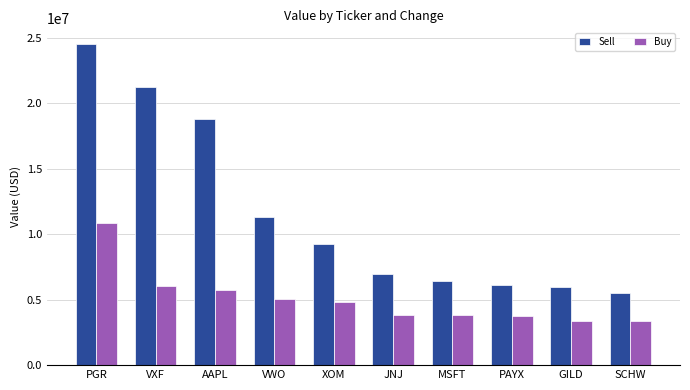

What is the highest value of the Sell series?

24515000